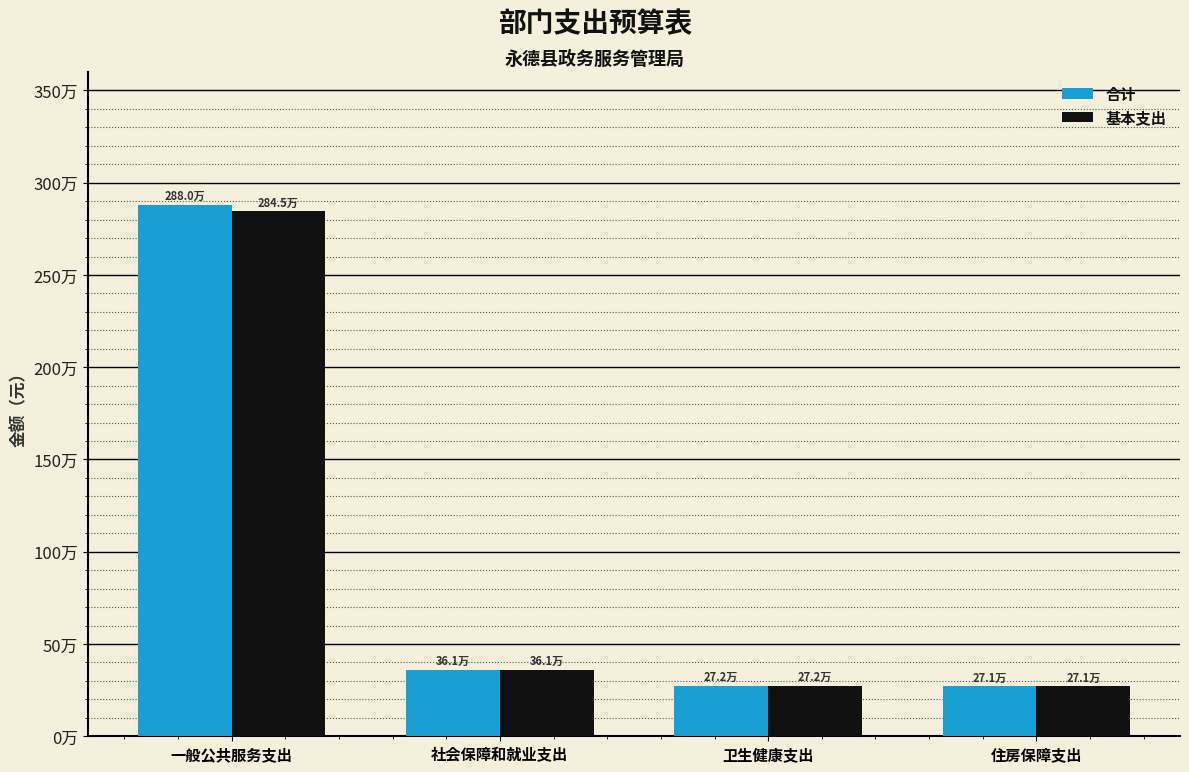

Rank the series by their maximum value, from lowest to highest.

基本支出, 合计